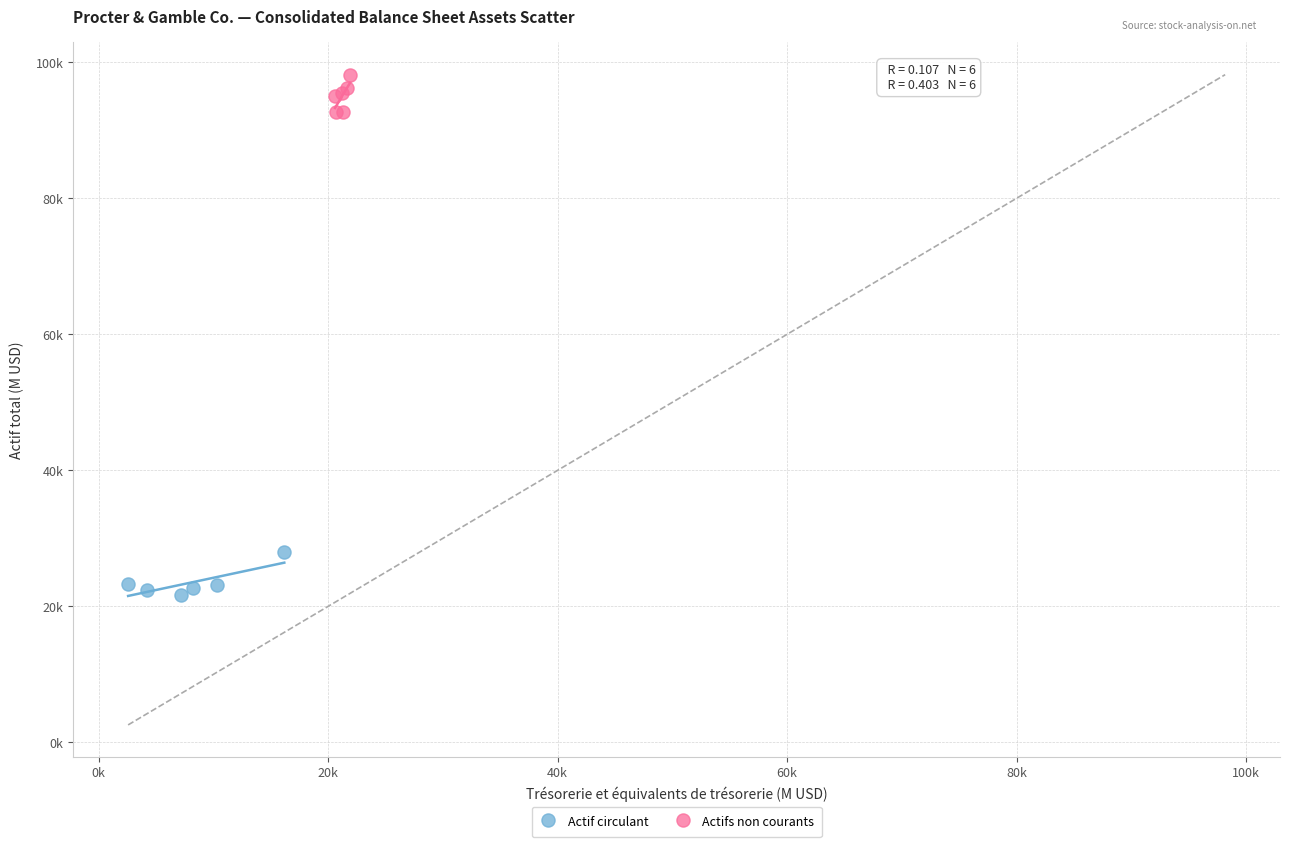

What are all the series names shown in the legend?

Actif circulant, Actifs non courants